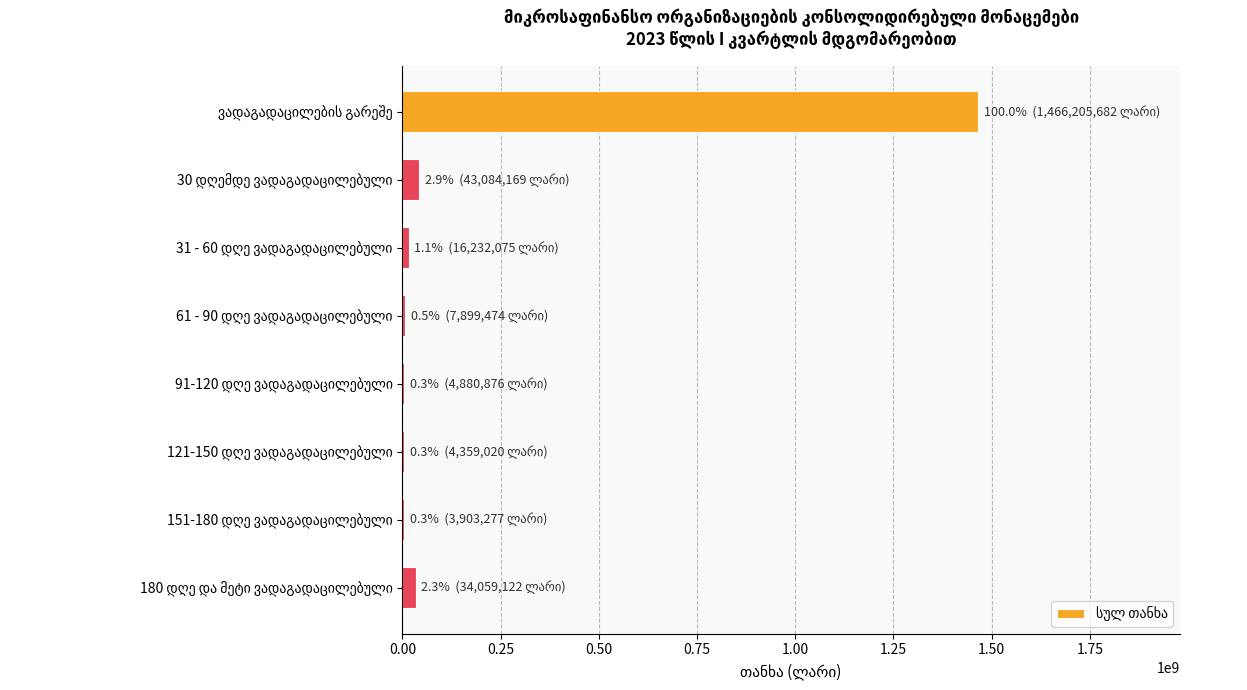

What is the maximum value shown in the chart?

1466205681.7